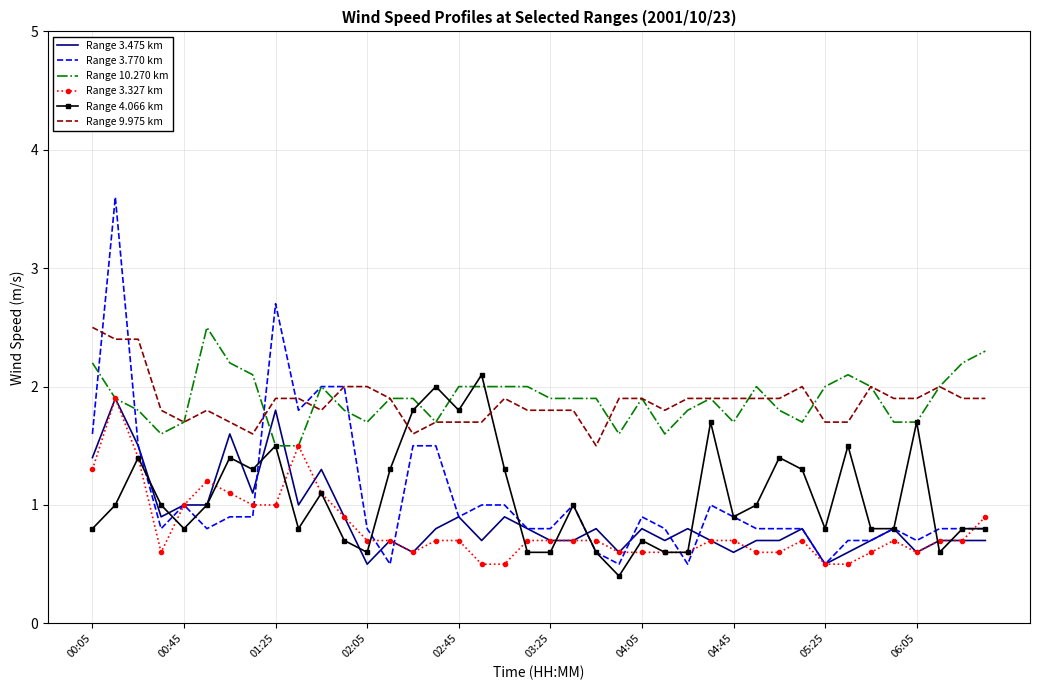

What is the lowest value of the Range 3.475 km series?

0.5